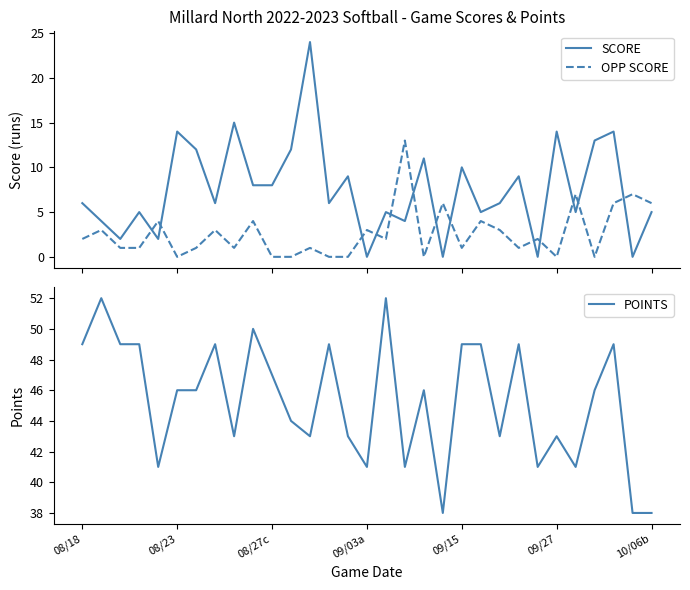

Which series ends up on top after the final intersection of SCORE and OPP SCORE?

OPP SCORE